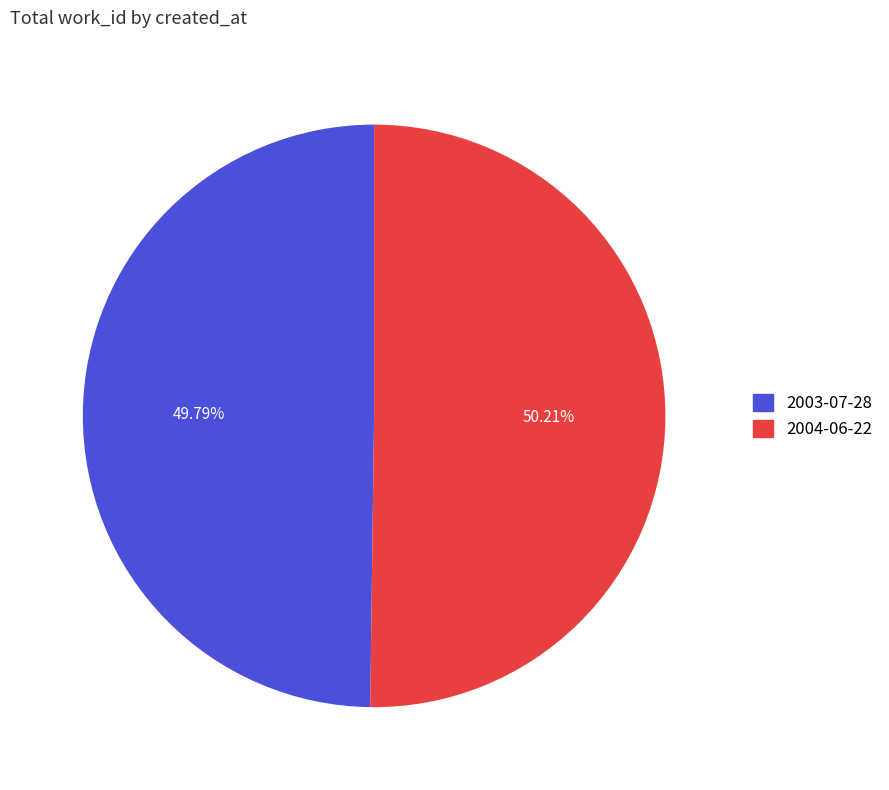

Is it true that 2003-07-28 is 55% of the pie?

False